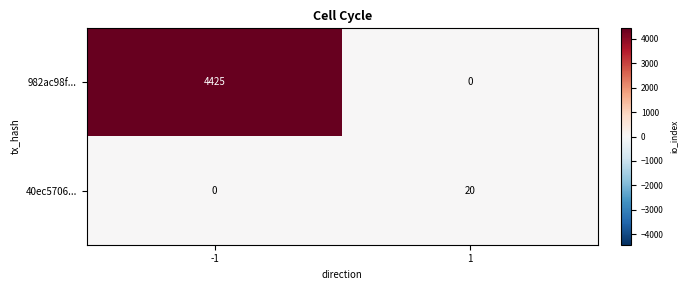

Count the number of data series in this chart.

2